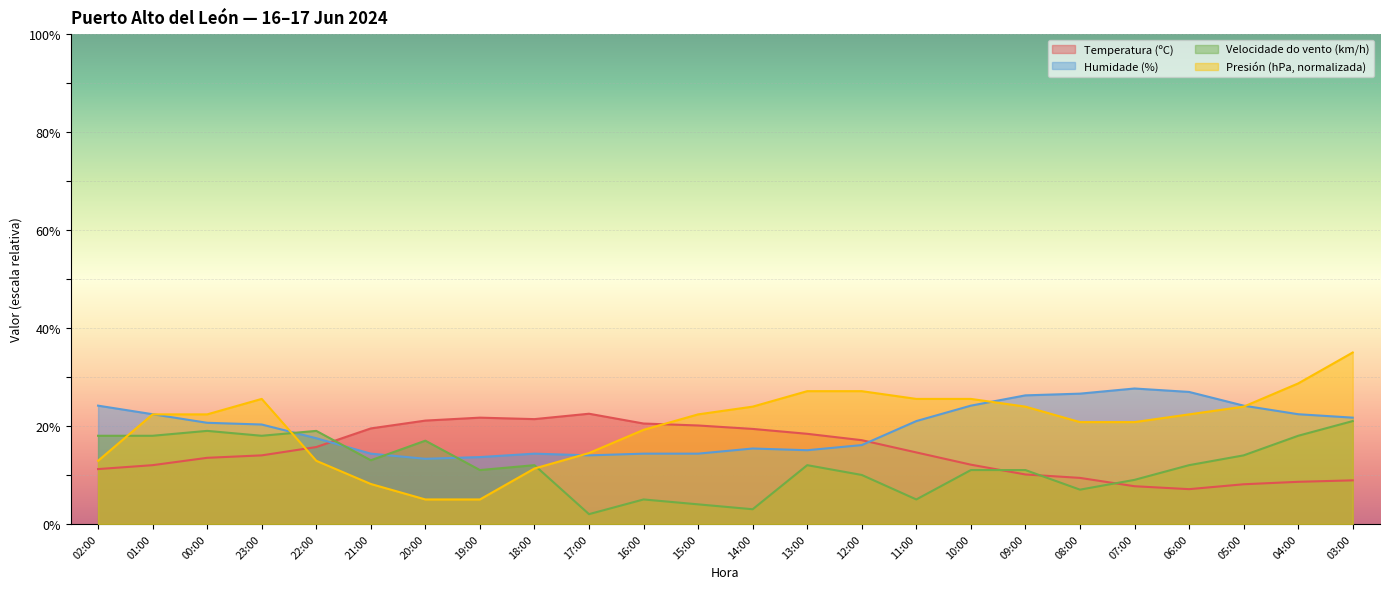

True or false: Velocidade do vento (km/h) has more than 0 points higher than both neighbors.

True